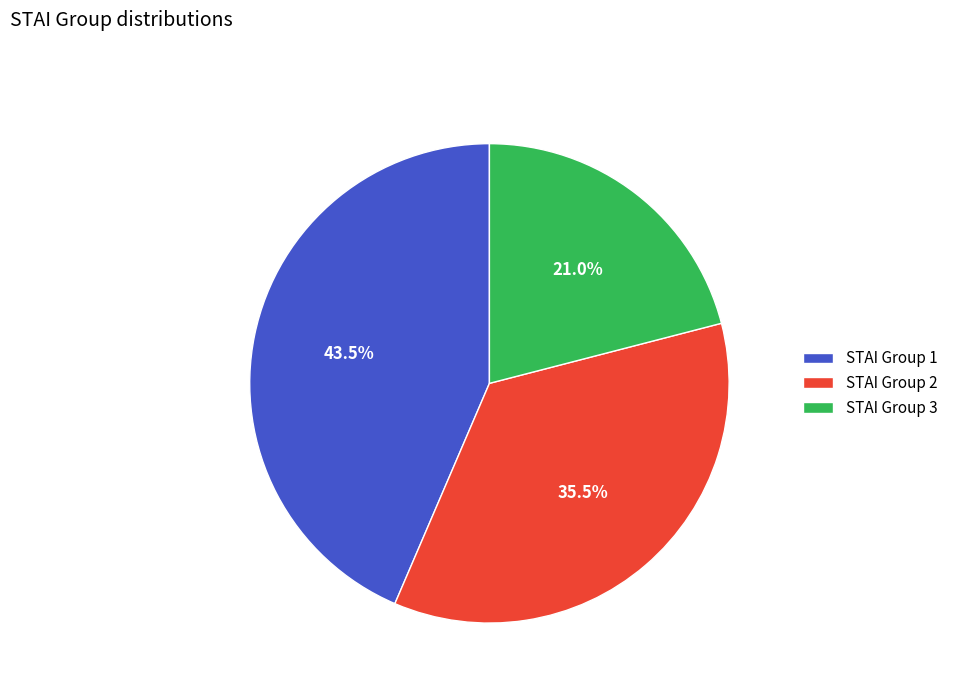

Rank the categories by value from lowest to highest.

STAI Group 3, STAI Group 2, STAI Group 1